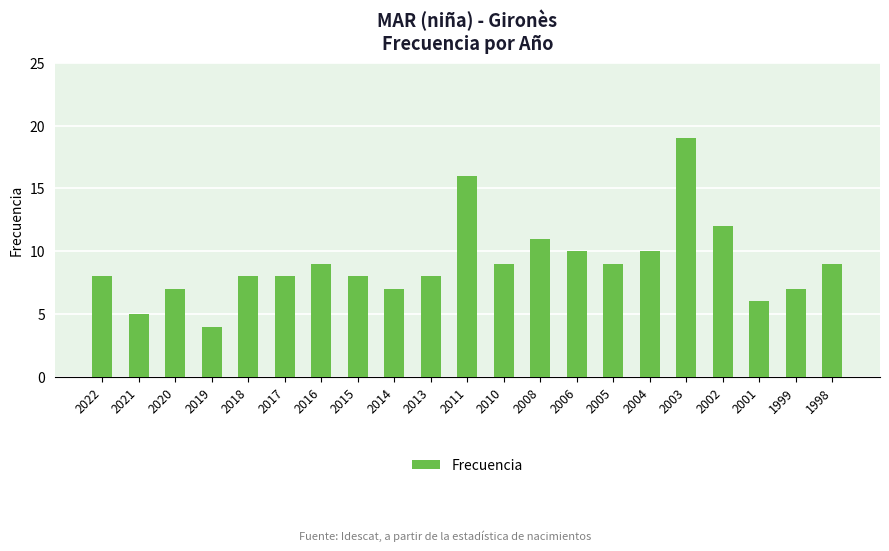

Reading left to right, list all the values displayed in this chart.

8	5	7	4	8	8	9	8	7	8	16	9	11	10	9	10	19	12	6	7	9